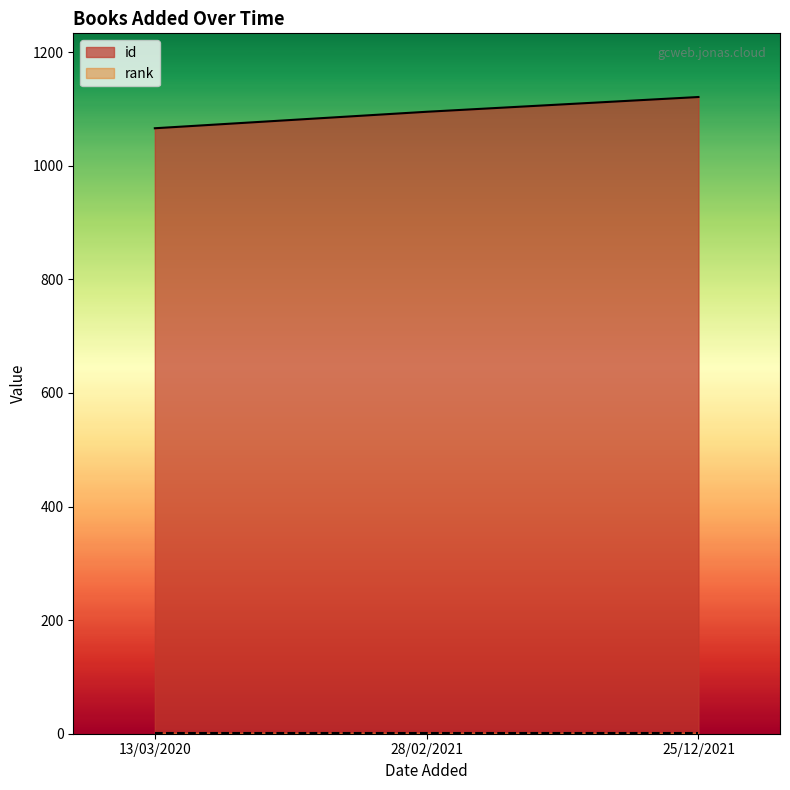

Reading left to right, transcribe all the data shown in this chart.

13/03/2020=1066	28/02/2021=1095	25/12/2021=1121